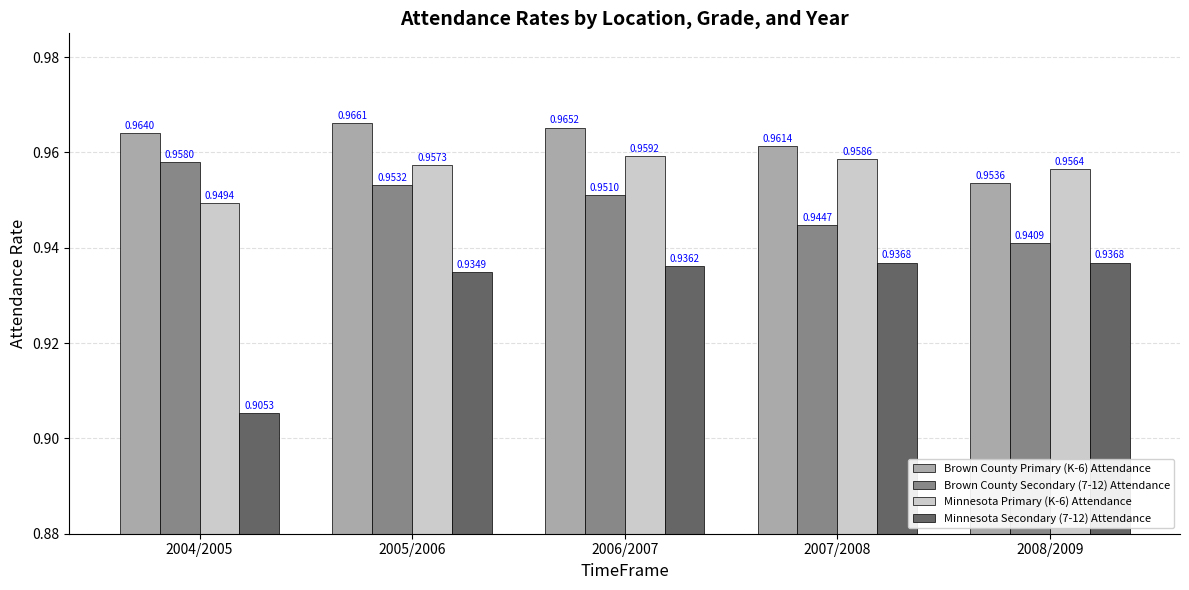

List the series in order of their peak value, lowest first.

Minnesota Secondary (7-12) Attendance, Brown County Secondary (7-12) Attendance, Minnesota Primary (K-6) Attendance, Brown County Primary (K-6) Attendance